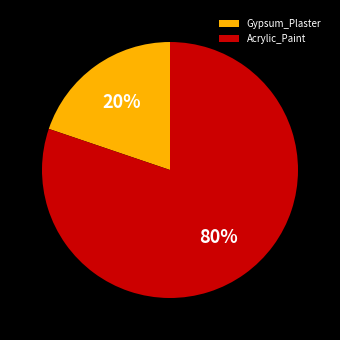

Is it true that Gypsum_Plaster is 20% of the pie?

True